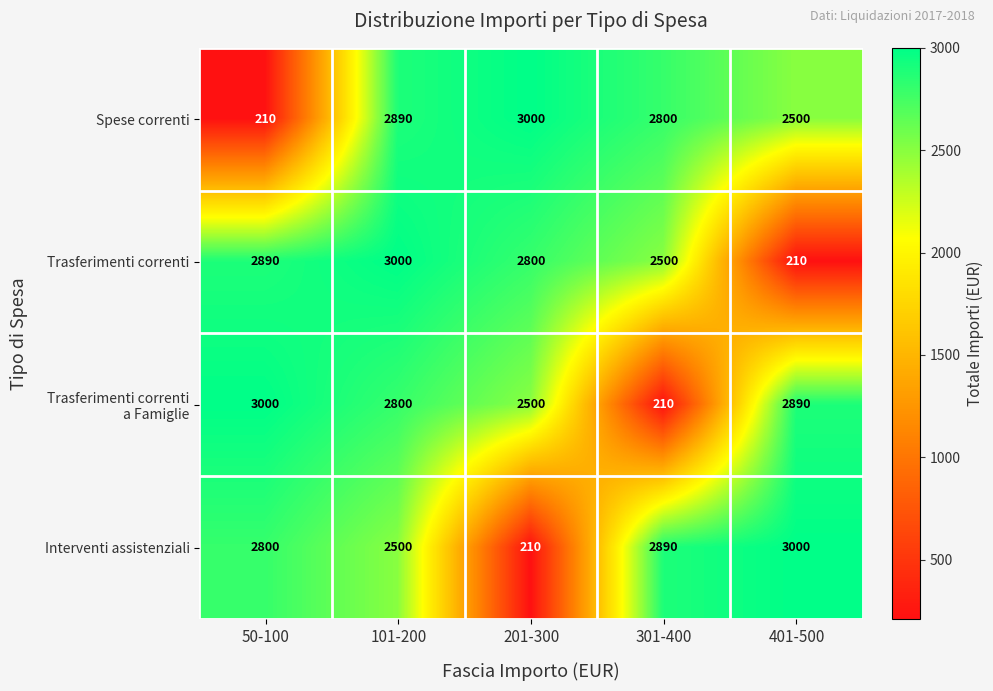

What is the sum of the Trasferimenti correnti values at 101-200 and 401-500?

3210